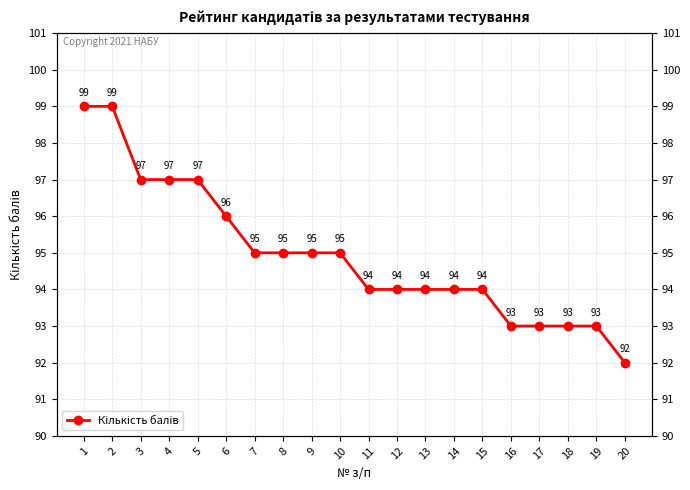

What is the difference between the maximum and minimum values?

7